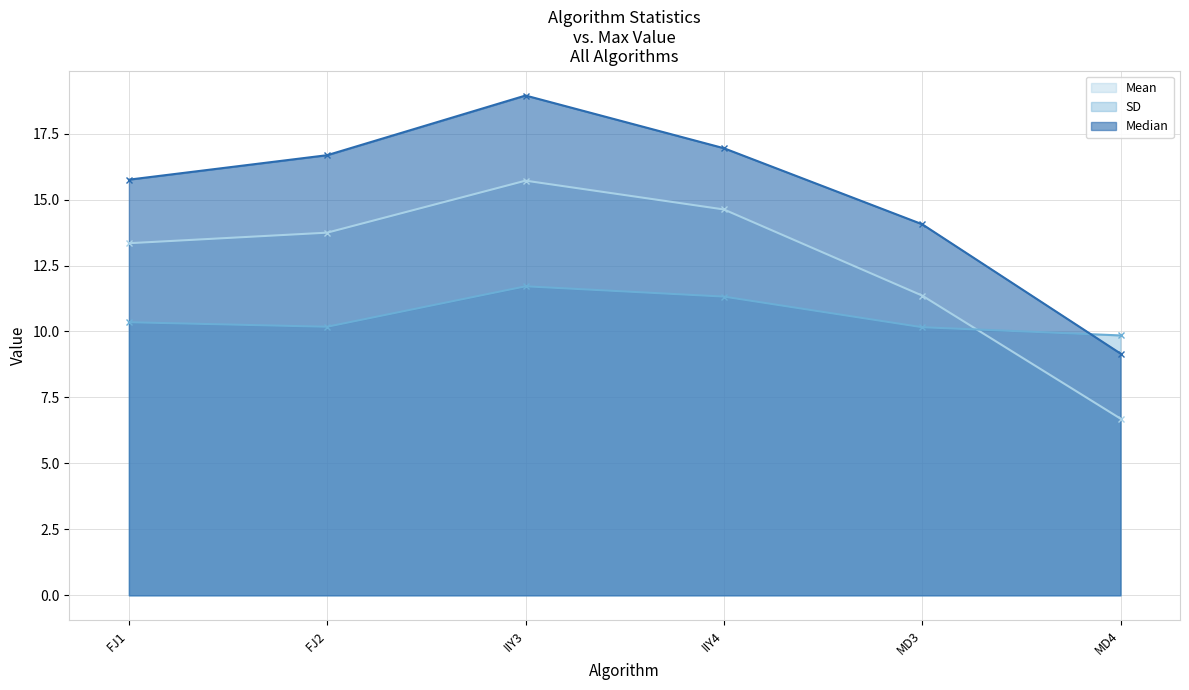

Between FJ2 and MD4, which series saw the biggest shift?

Median